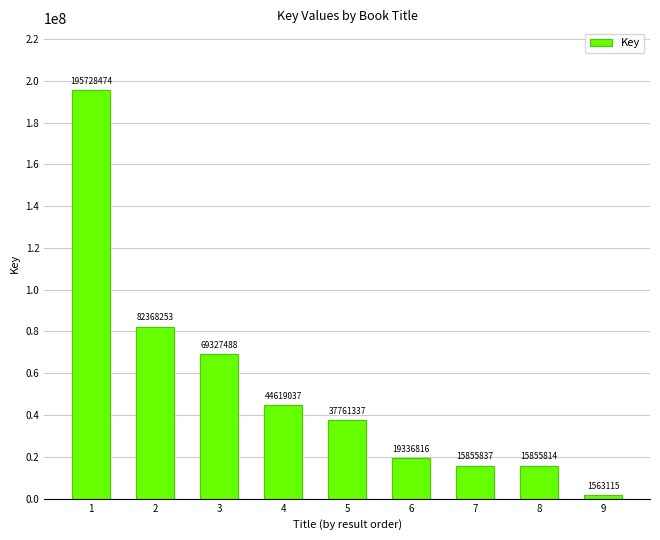

What is the ratio of the value at 4 to the value at 3?

0.6